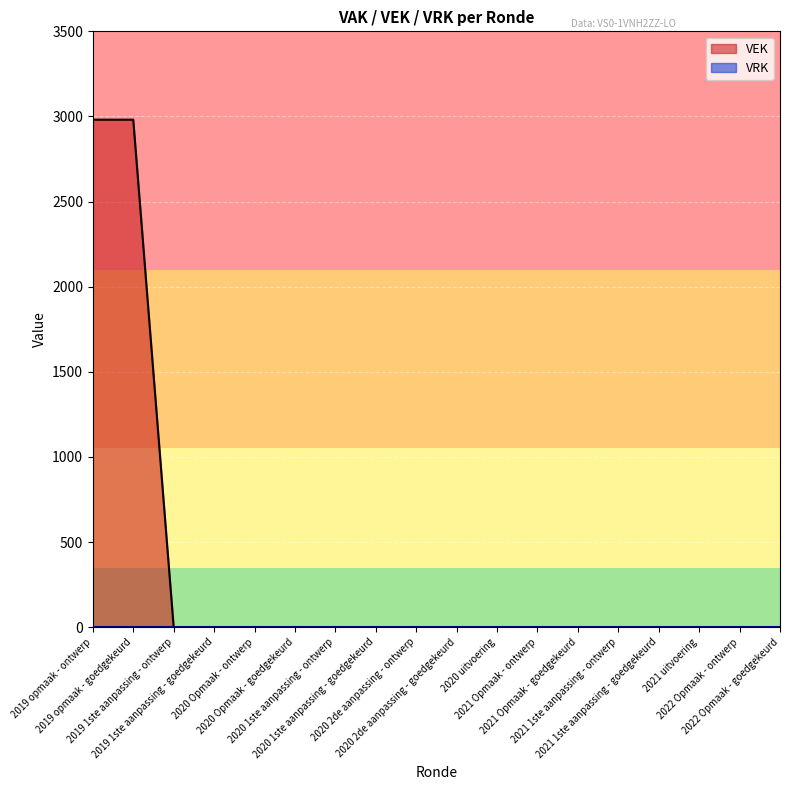

What is the approximate value at 2019 opmaak - ontwerp, to the nearest 10?

2980